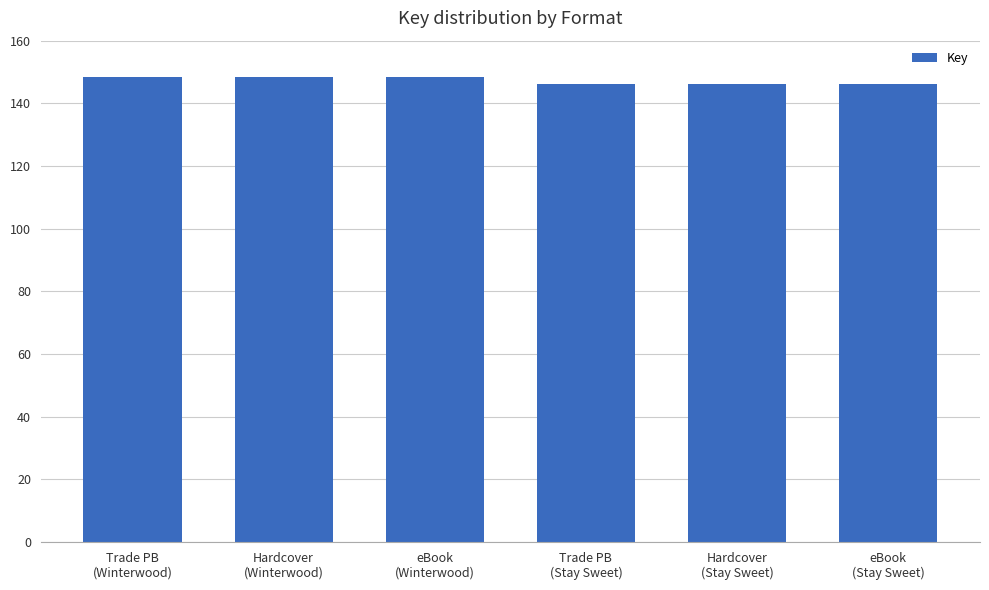

Reading left to right, transcribe all the data shown in this chart.

Trade PB
(Winterwood)=148346385	Hardcover
(Winterwood)=148346385	eBook
(Winterwood)=148346385	Trade PB
(Stay Sweet)=146082338	Hardcover
(Stay Sweet)=146082338	eBook
(Stay Sweet)=146082338